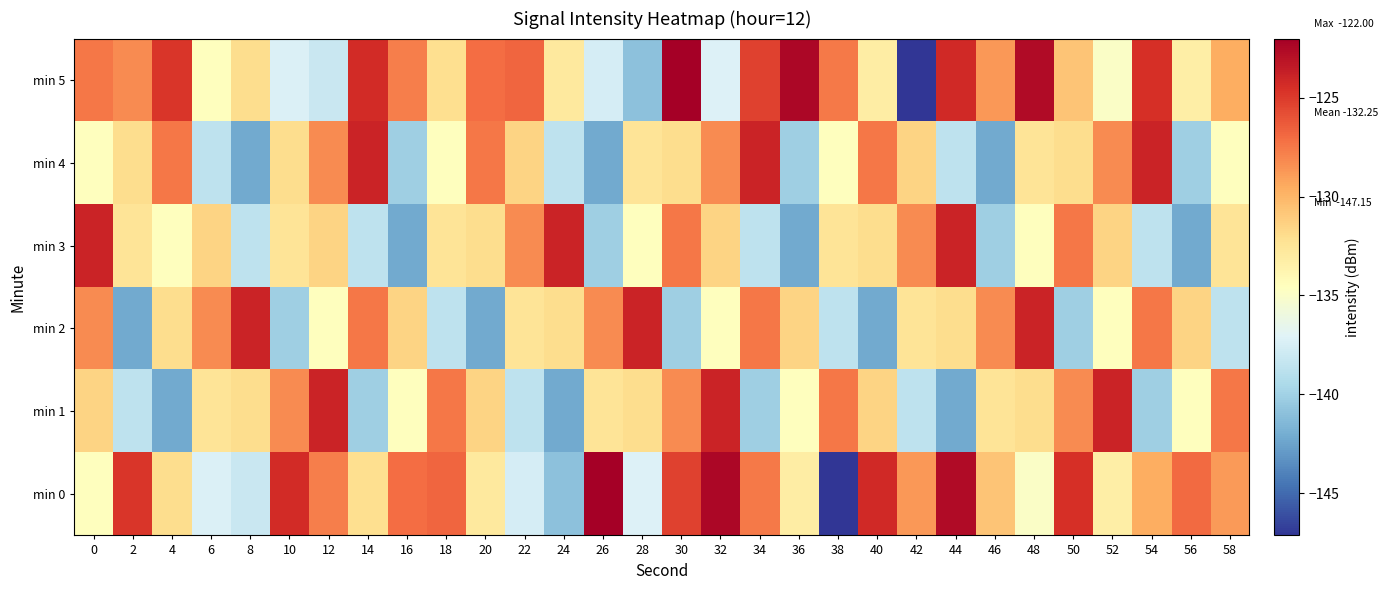

Rank the series at 30 from lowest to highest value.

min 2, min 4, min 1, min 3, min 0, min 5